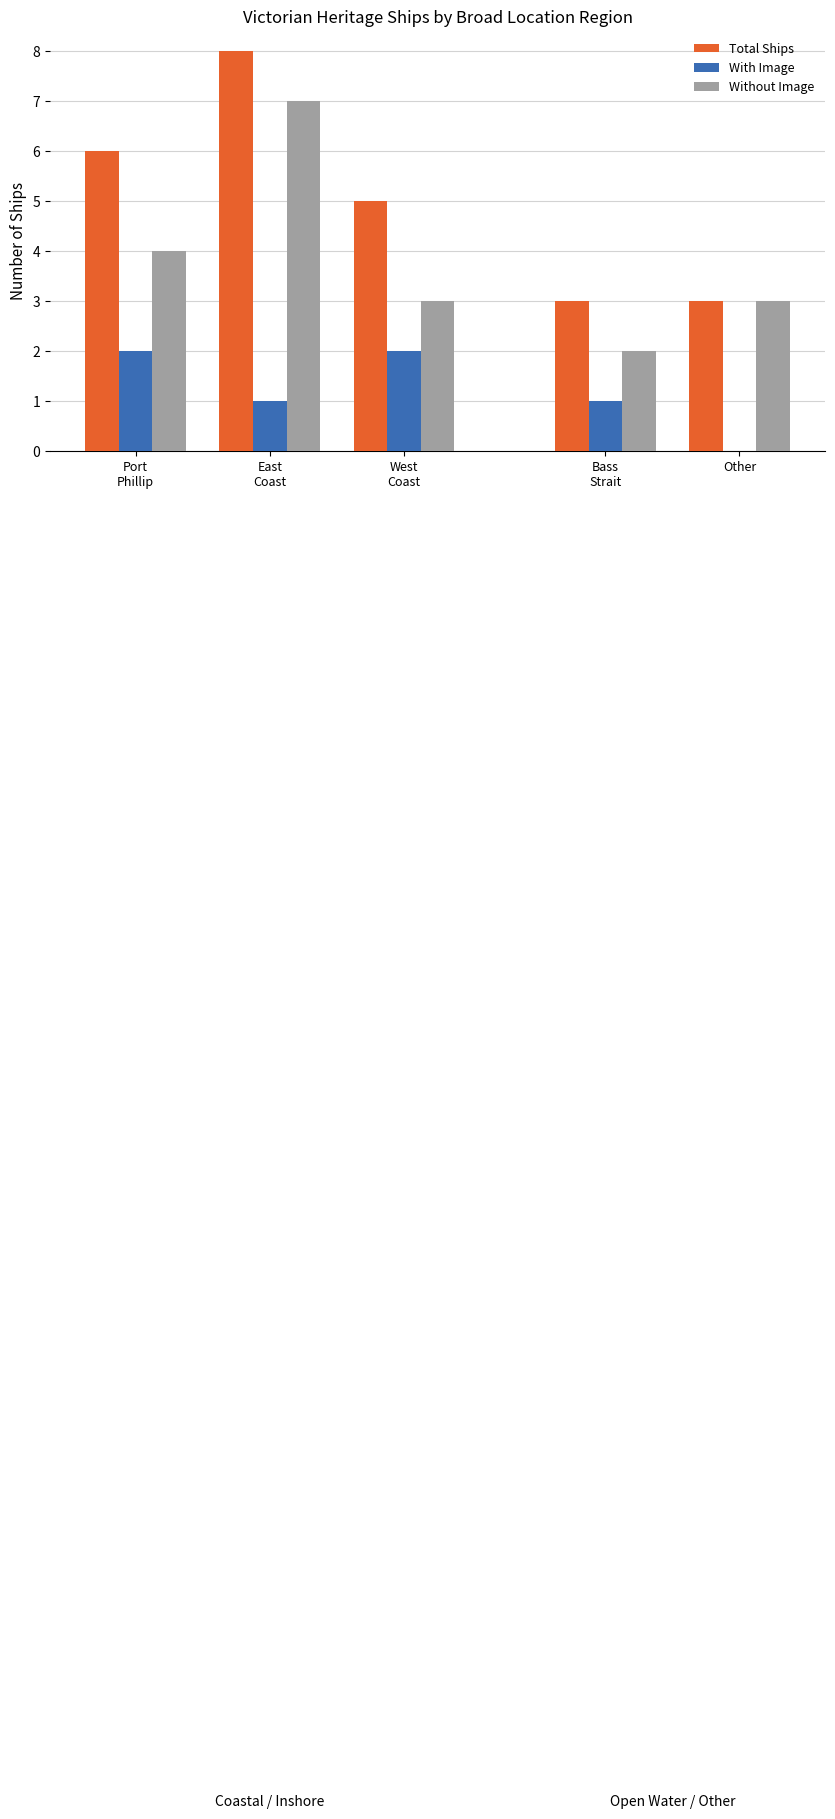

Which series has the largest total across all categories?

Total Ships